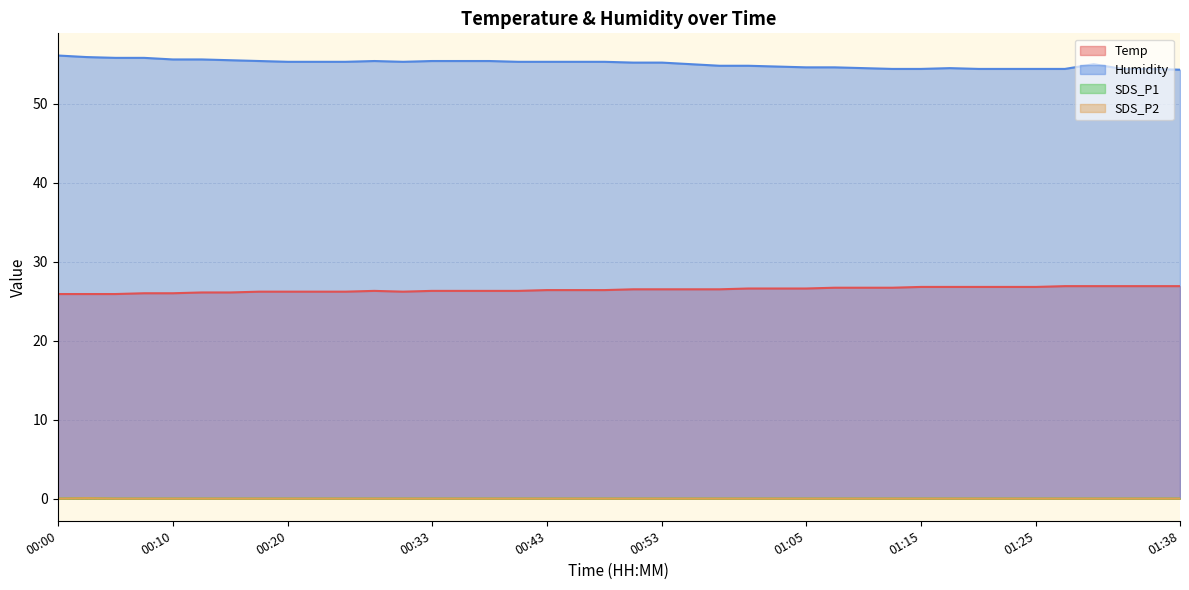

What are all the series names shown in the legend?

Temp, Humidity, SDS_P1, SDS_P2